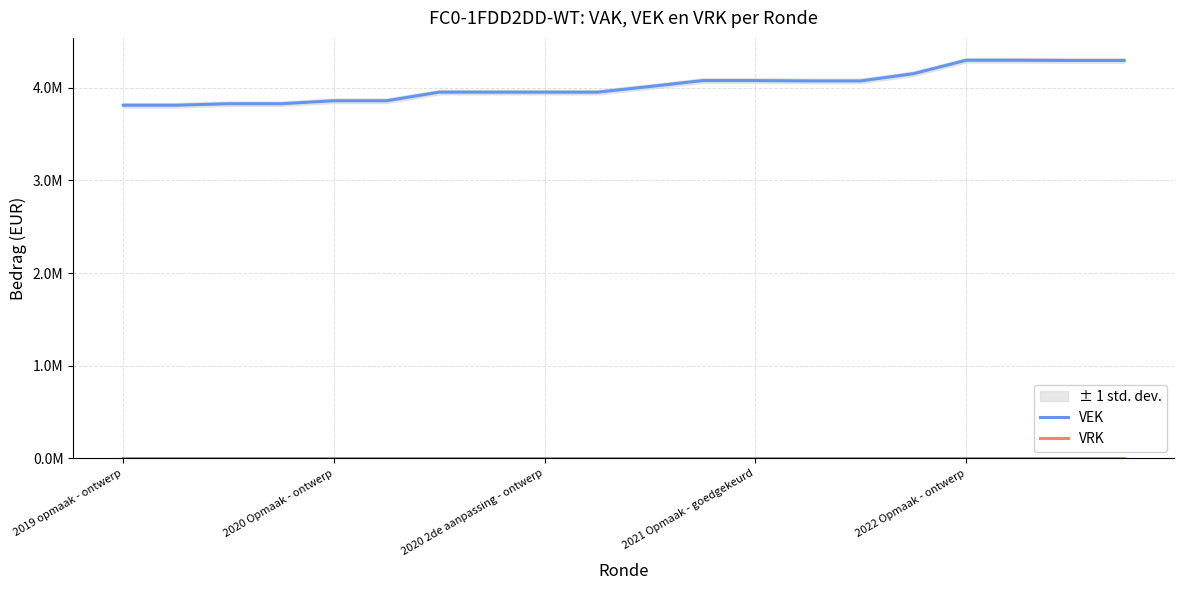

How many interior local peaks does the VEK series have?

1